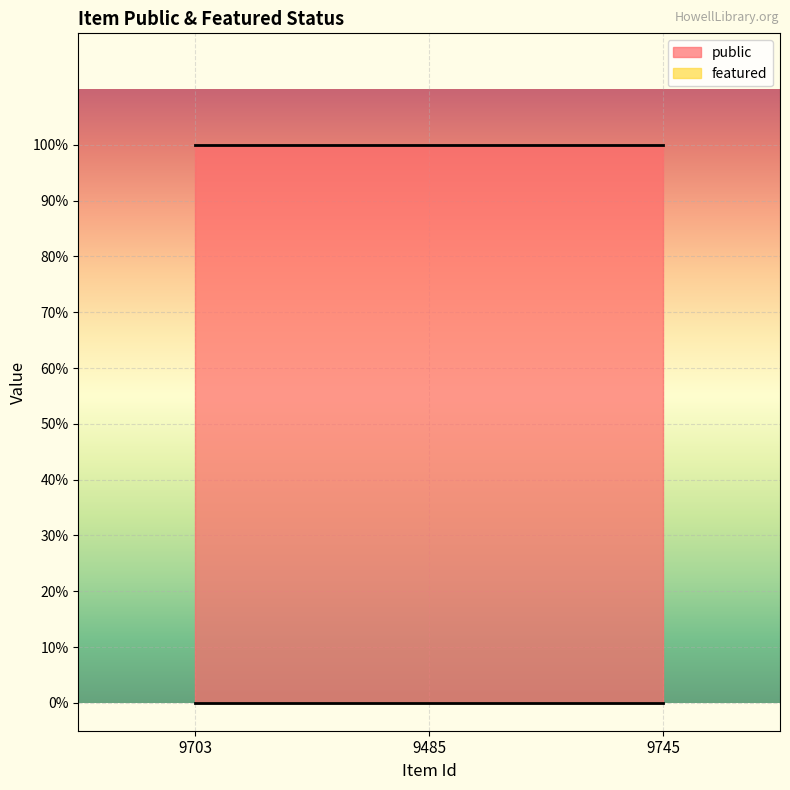

Which category has the highest value across all series?

9703